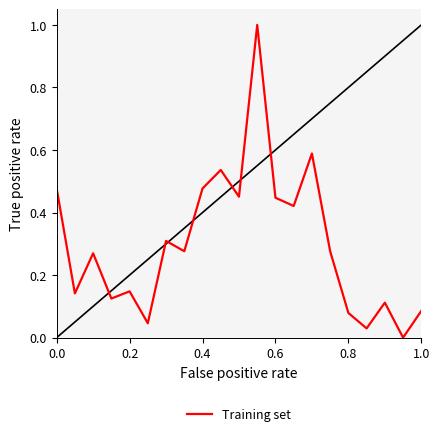

What is the difference between the maximum and minimum values?

1.0